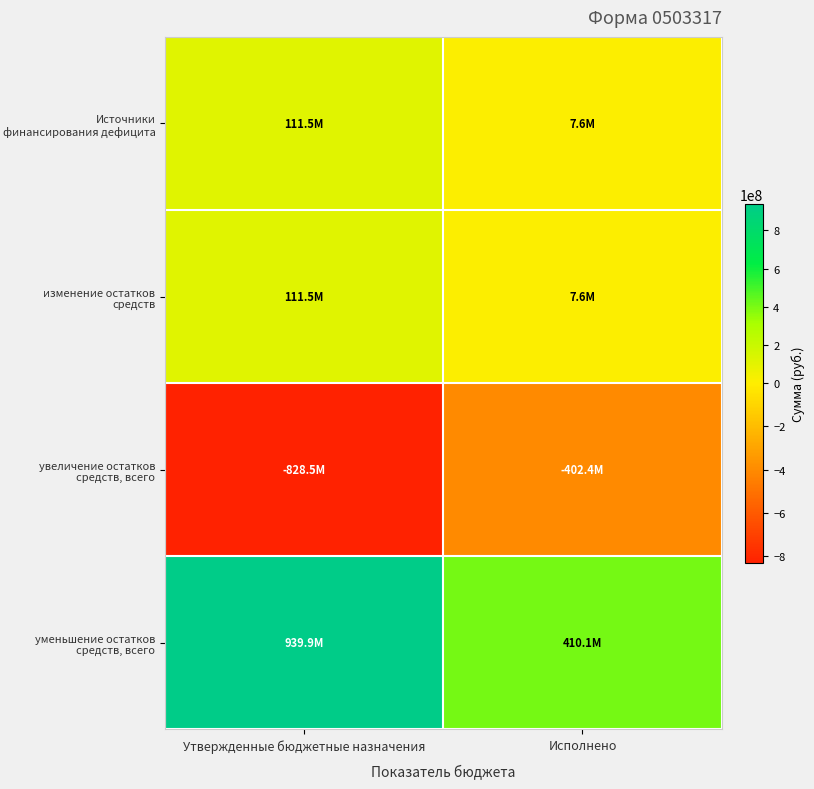

At which category is the sum across all series the highest?

Утвержденные бюджетные назначения